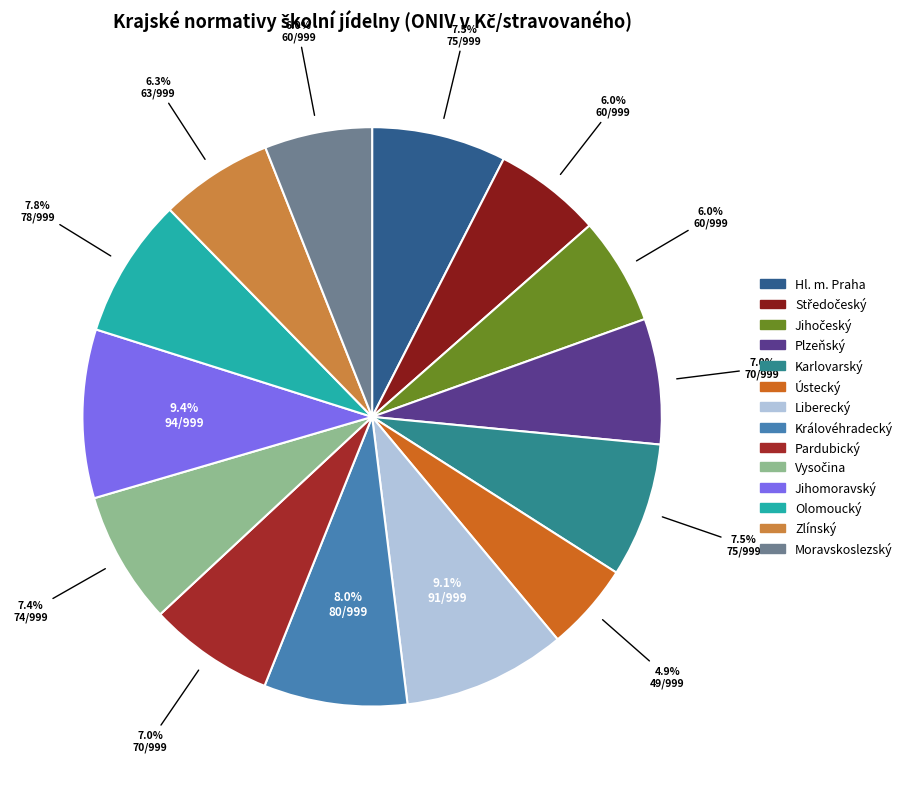

How many slices are in this pie chart?

14